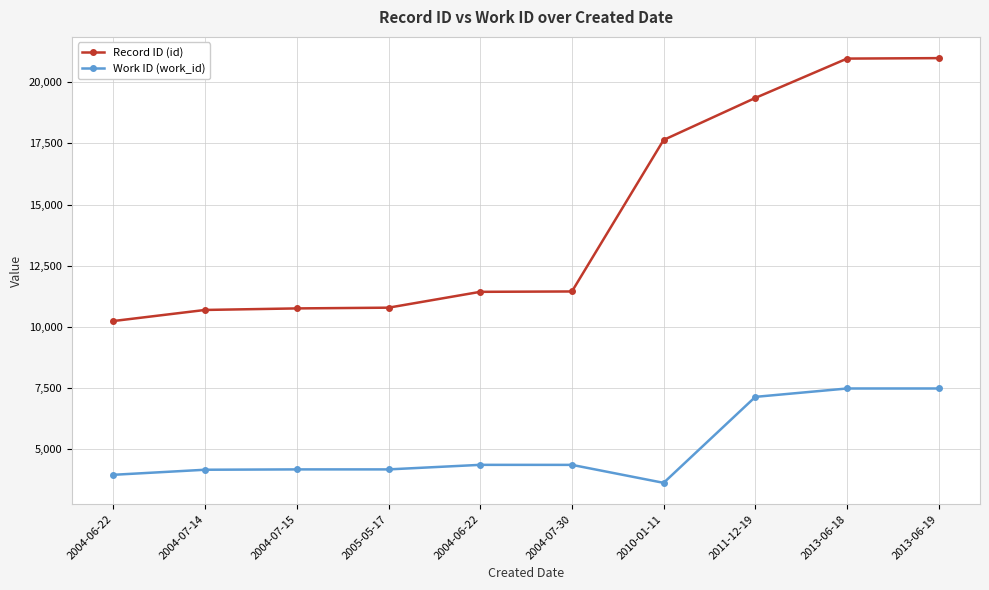

Reading left to right, what are all the values shown in this chart?

Record ID (id): 2004-06-22=10235	2004-07-14=10688	2004-07-15=10751	2005-05-17=10781	2004-06-22=11429	2004-07-30=11444	2010-01-11=17641	2011-12-19=19359	2013-06-18=20968	2013-06-19=20987
Work ID (work_id): 2004-06-22=3946	2004-07-14=4153	2004-07-15=4167	2005-05-17=4167	2004-06-22=4353	2004-07-30=4352	2010-01-11=3617	2011-12-19=7133	2013-06-18=7476	2013-06-19=7476